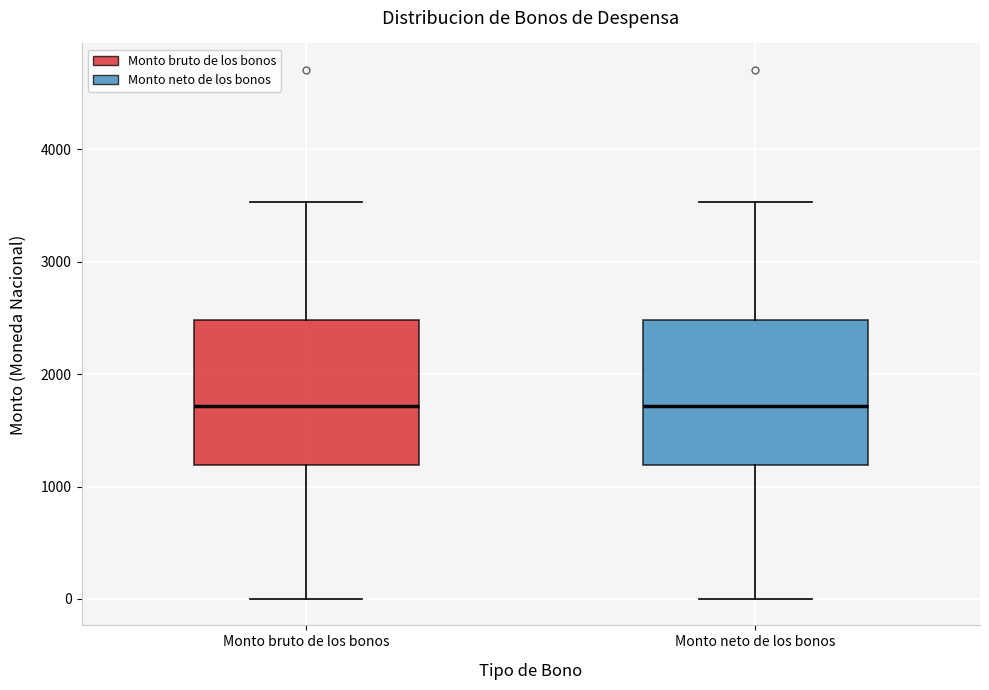

Where does the upper whisker of the box for Monto neto de los bonos end on the y-axis? The values are not printed on the chart, so give them approximately, as read against the axis.

3500